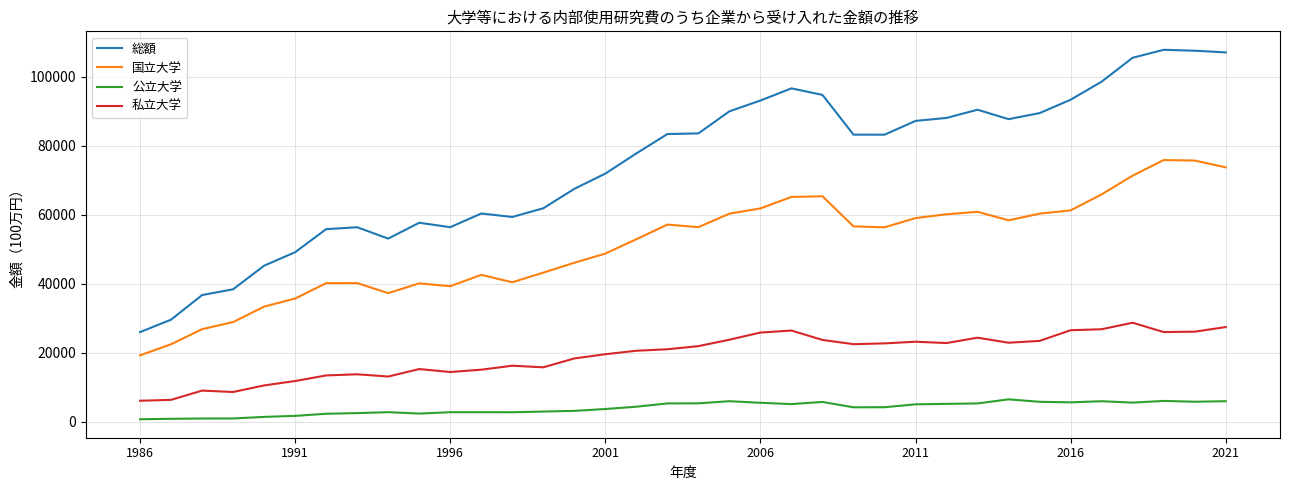

What is the sum of all 私立大学 values?

693530